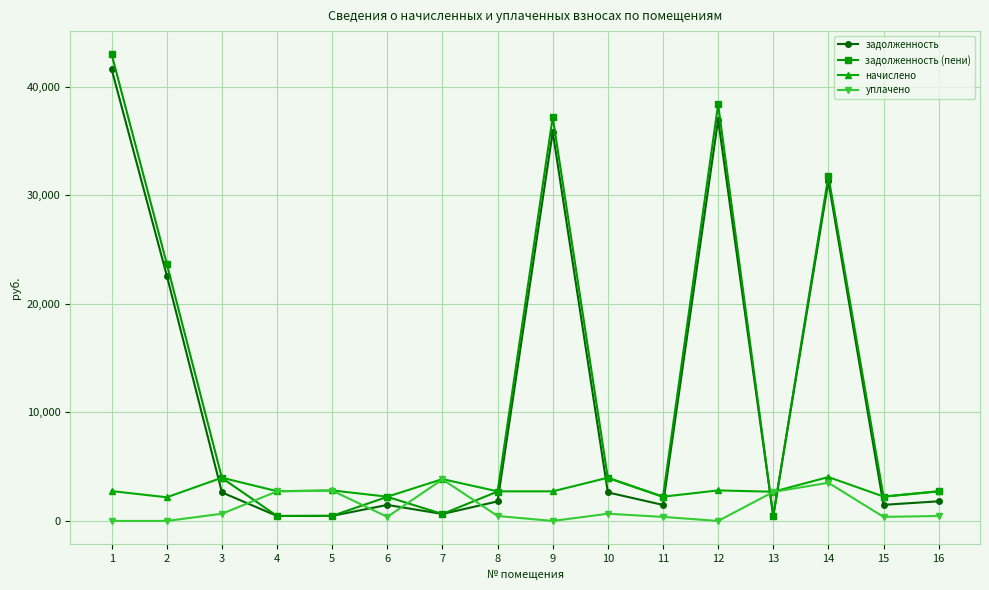

Which series changed the most between 10 and 13?

задолженность (пени)